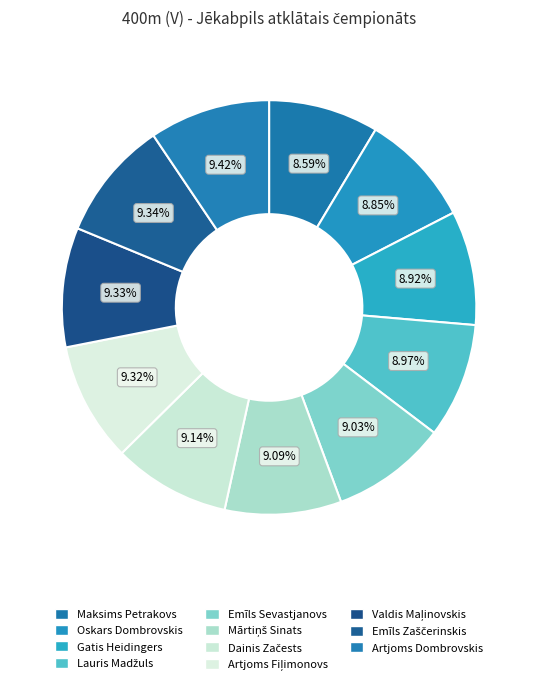

To the nearest percent, what is the combined percentage of Maksims Petrakovs and Emīls Zaščerinskis?

18%